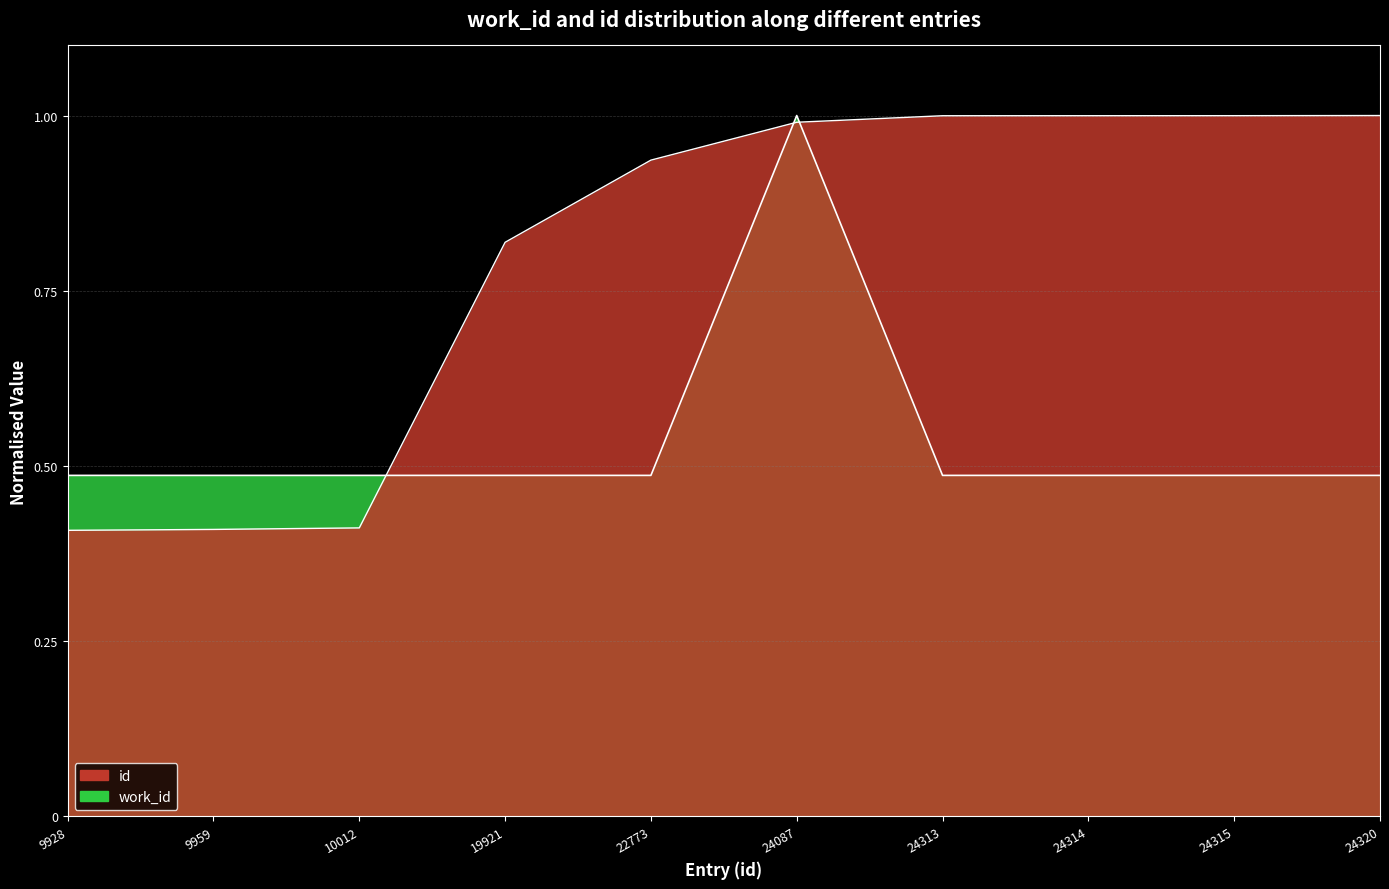

List the labels in order of work_id value, largest first.

24087, 9928, 9959, 10012, 19921, 22773, 24313, 24314, 24315, 24320